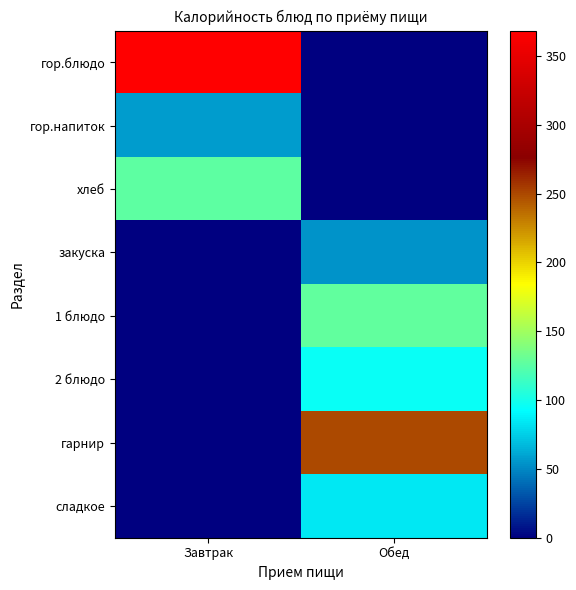

Which series has the largest range (max minus min)?

гор.блюдо